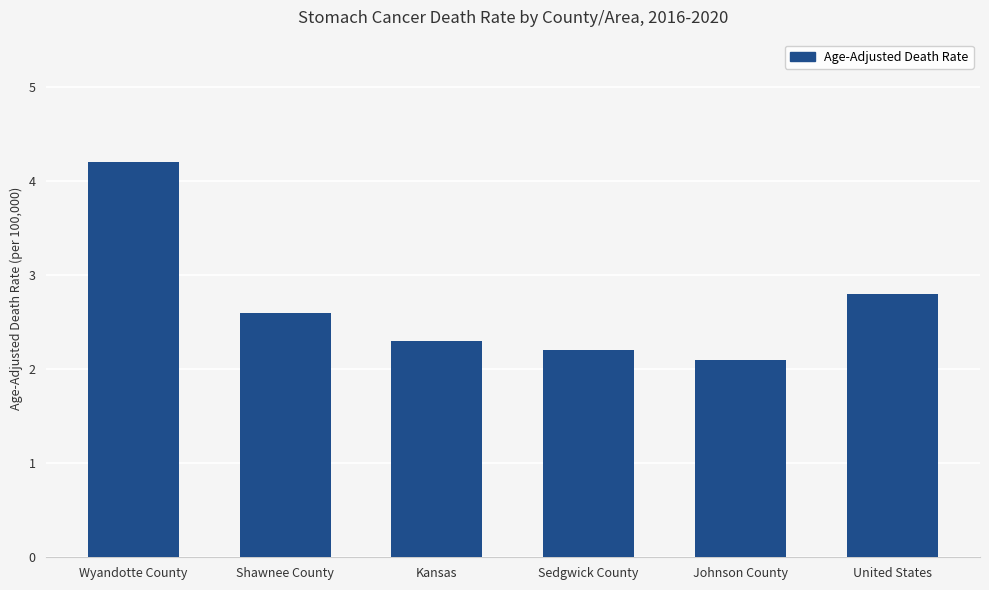

How many data points does each series have?

6